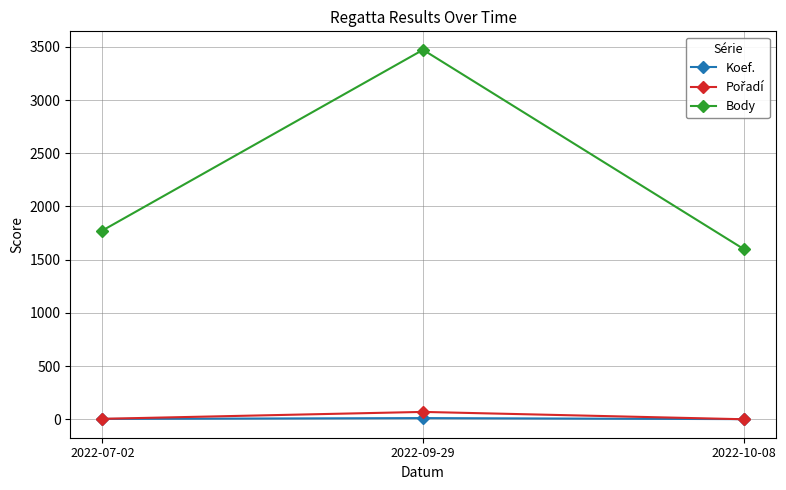

At which category is the sum across all series the highest?

2022-09-29